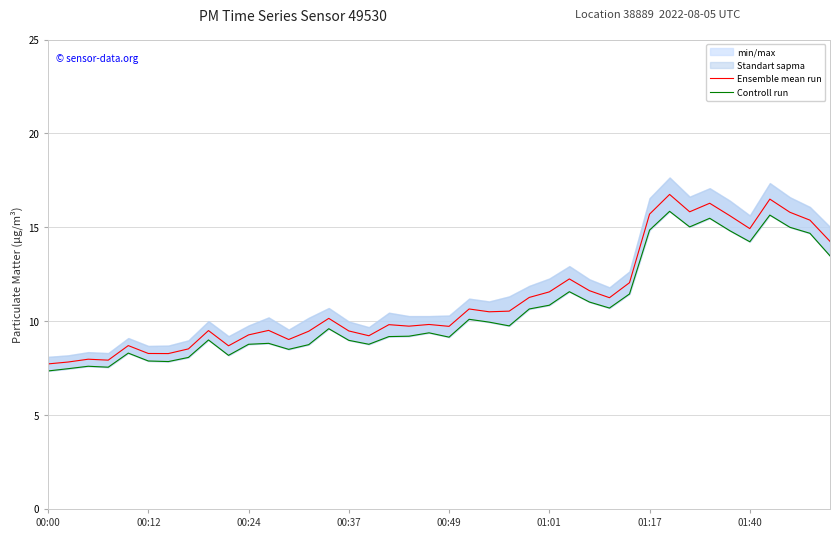

Which series has the largest range (max minus min)?

Ensemble mean run